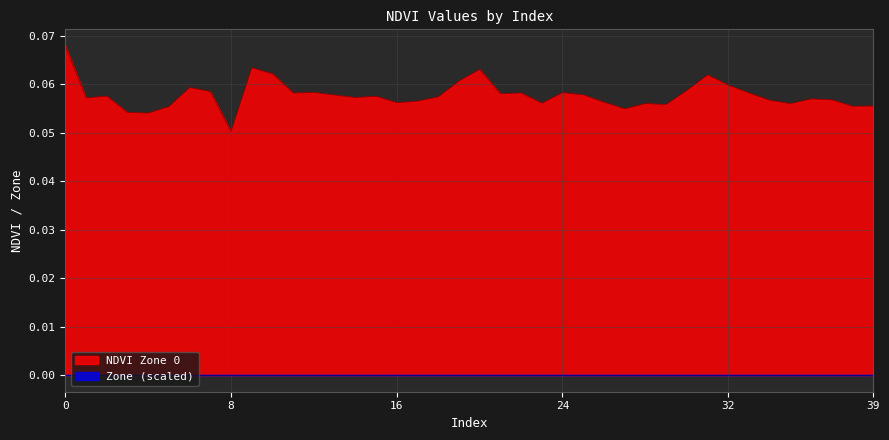

Which category has the lowest value across all series?

8